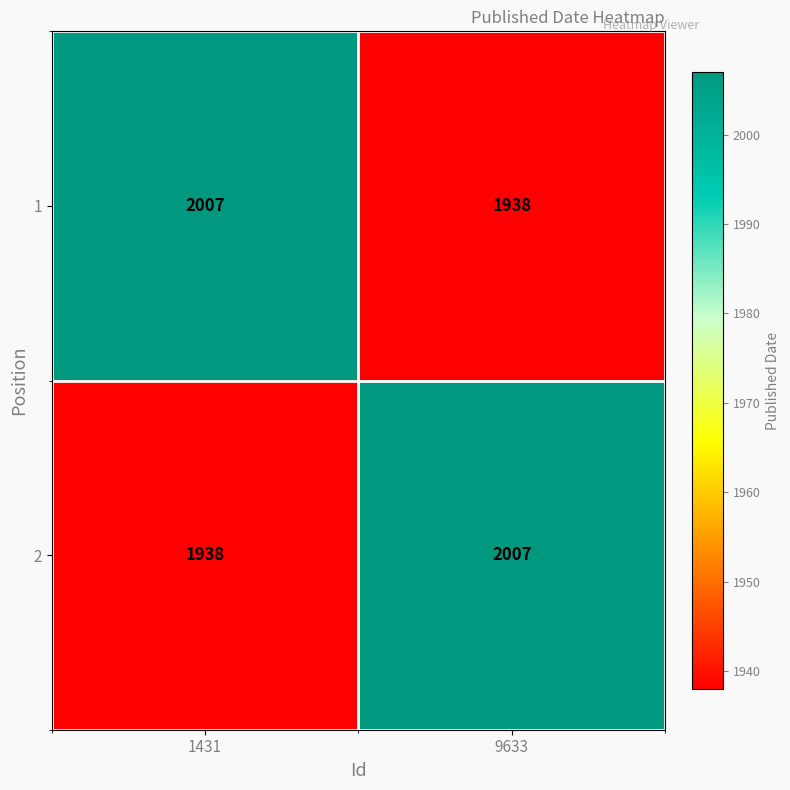

The value of 2 at 9633 is 3432. True or false?

False